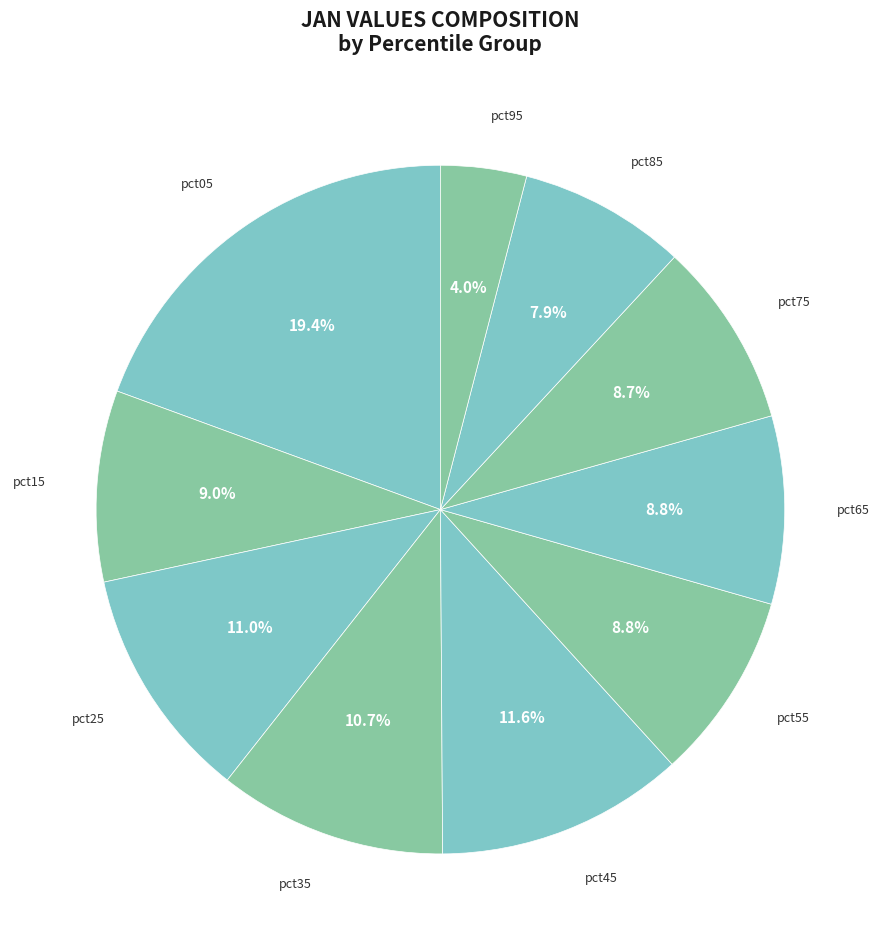

To the nearest percent, what is the combined percentage of pct65 and pct55?

18%